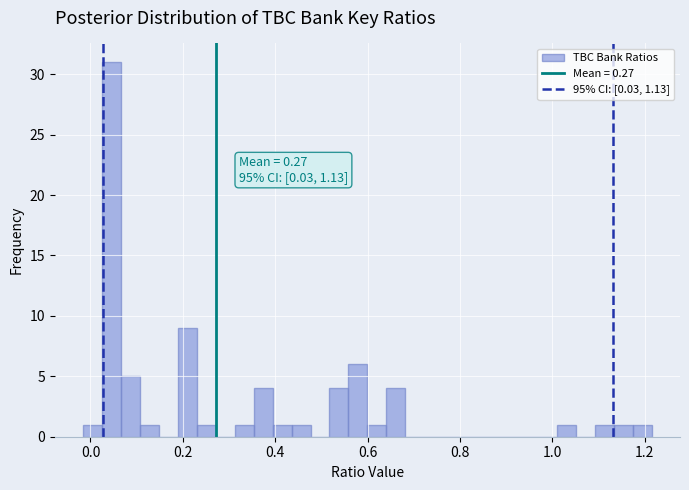

Read against the x-axis, roughly where is the centre of the tallest bar?

0.04